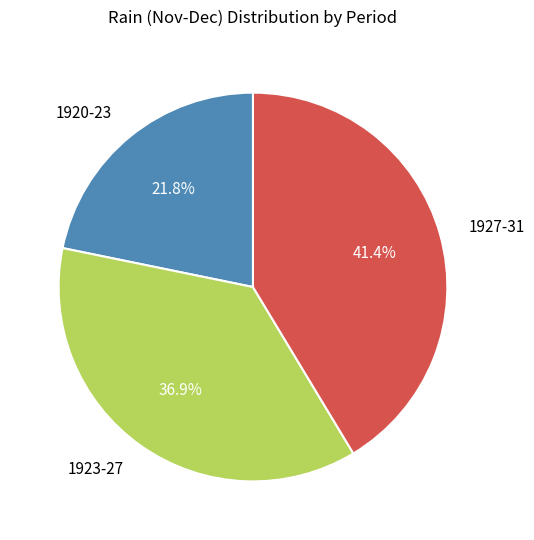

Rank the categories by value from lowest to highest.

1920-23, 1923-27, 1927-31